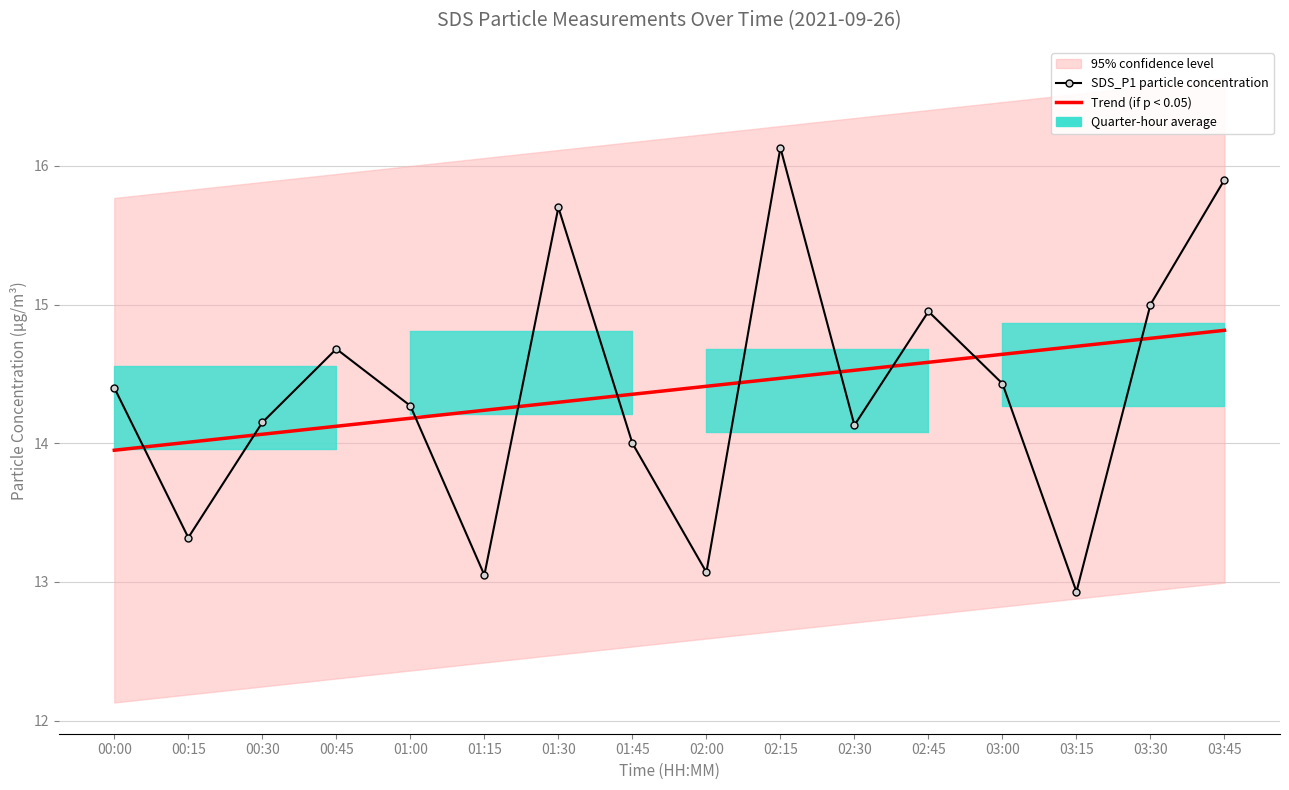

What is the difference between the highest and lowest values at 01:15?

1.2